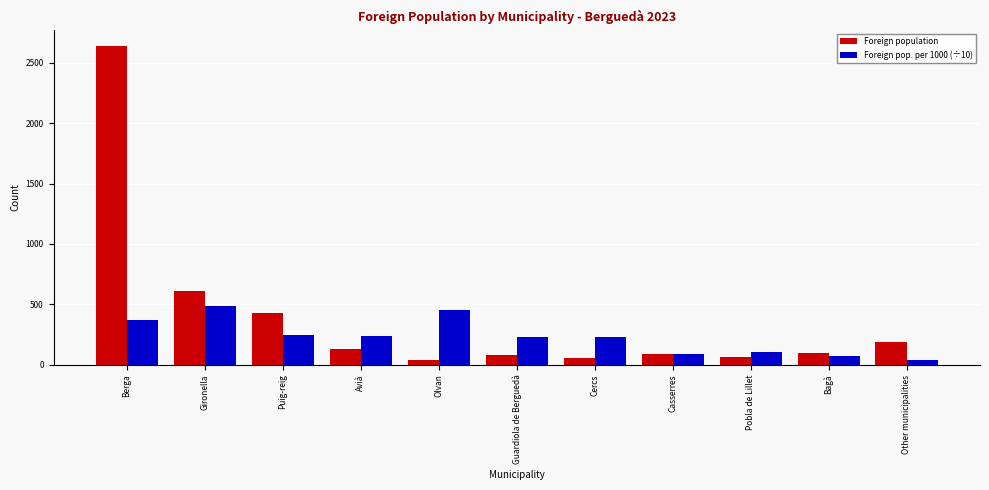

How many bars are there in total?

22